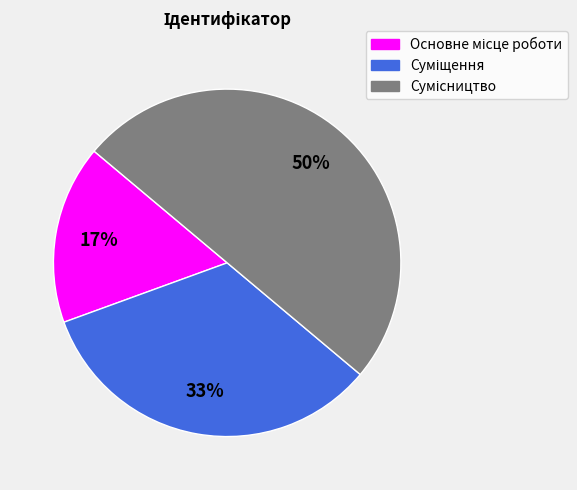

To the nearest percent, what is the difference between the largest and smallest slice percentages?

33%